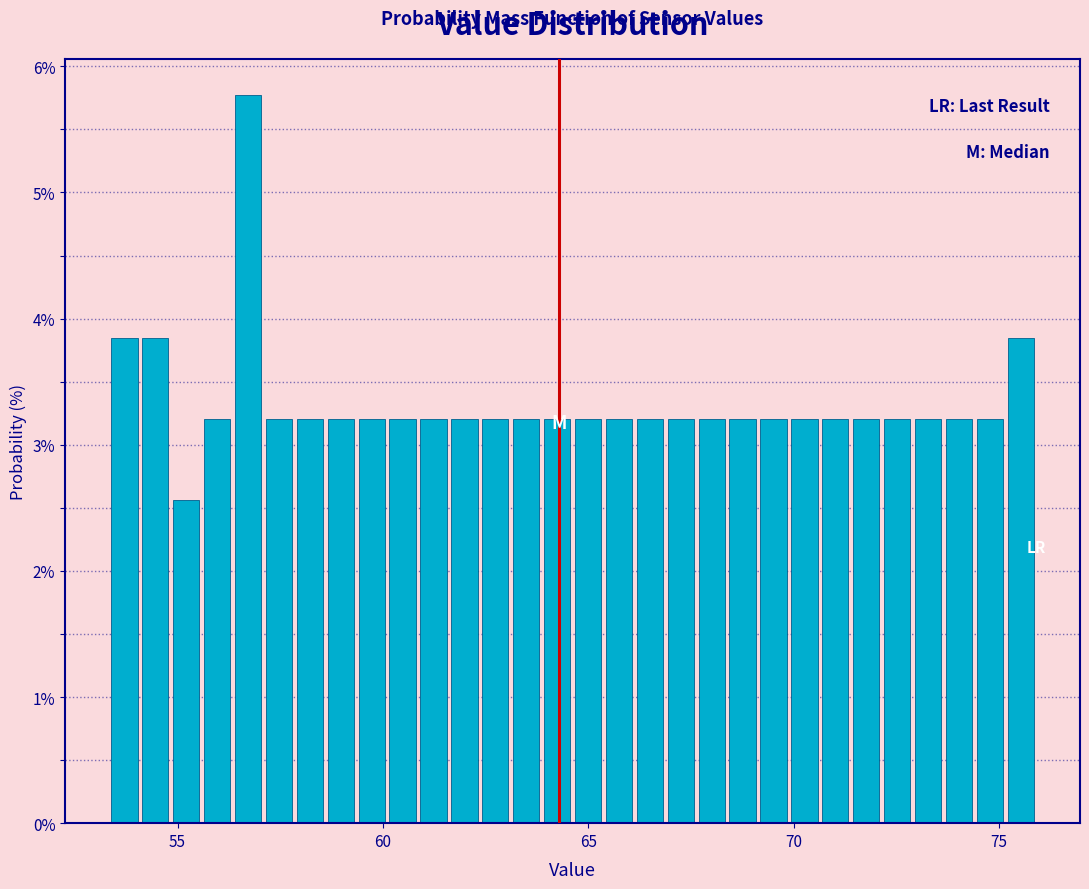

Around what value on the x-axis is the tallest bar? Give the approximate position of its centre, as read against the axis.

56.5